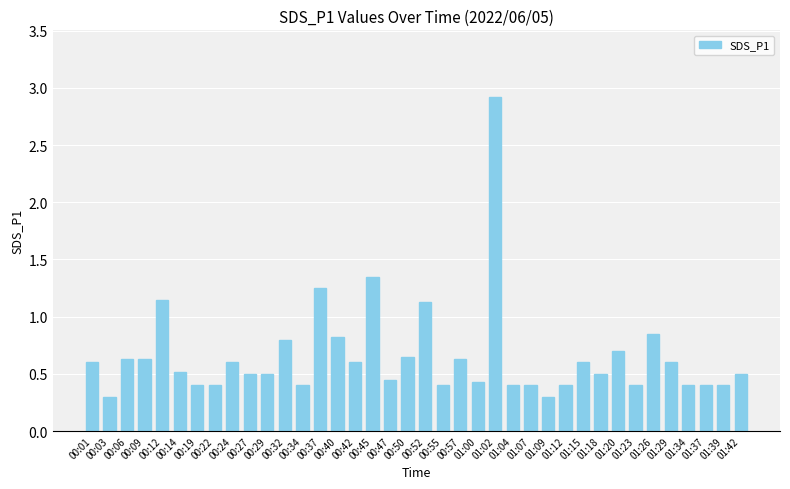

What position from the left is 00:27?

10